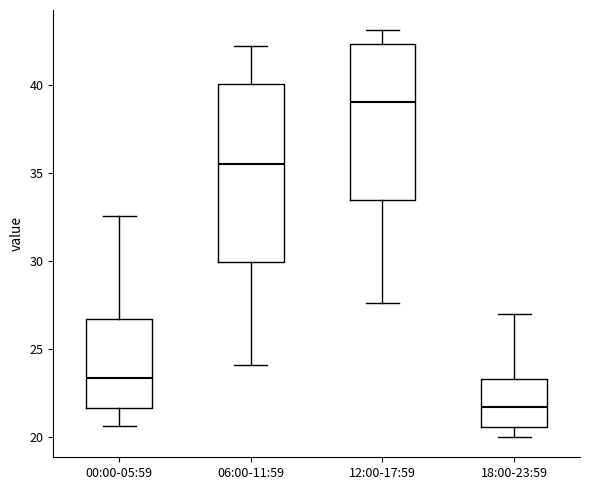

Comparing the boxes themselves (not the whiskers), which one is the tallest?

06:00-11:59